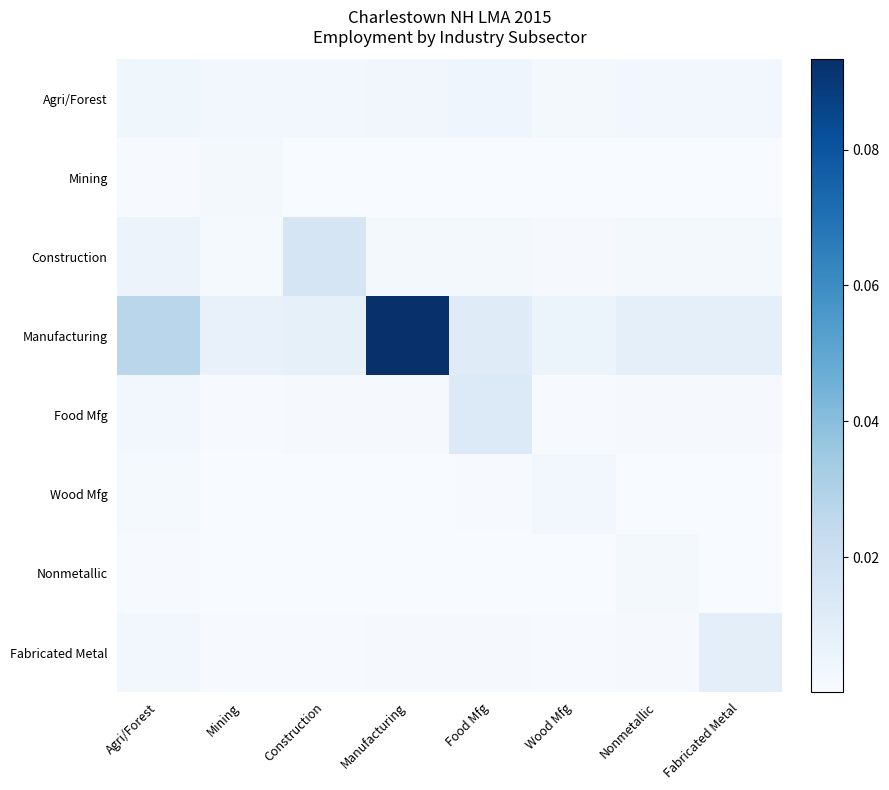

At which category is the sum across all series the highest?

Manufacturing